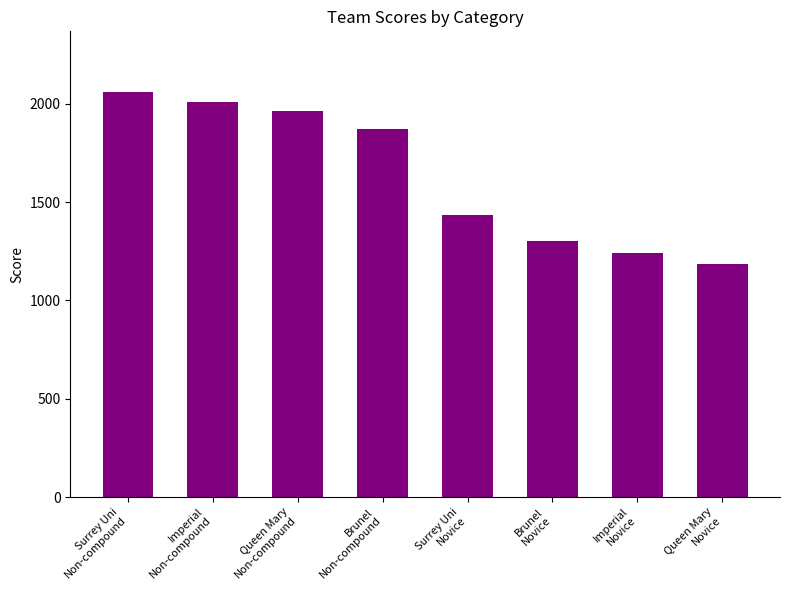

What is the label of the 6th bar from the left?

Brunel
Novice